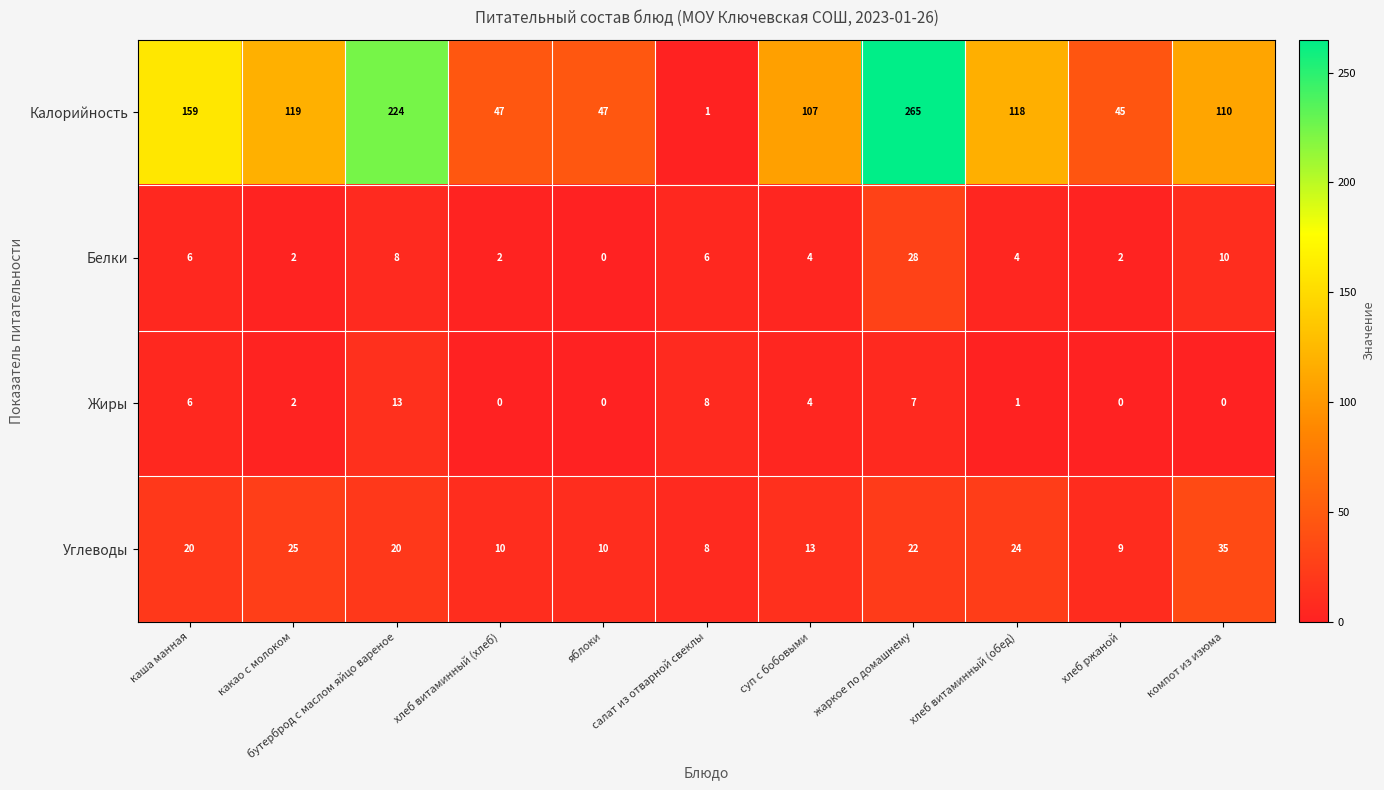

At which category is the sum across all series the highest?

жаркое по домашнему